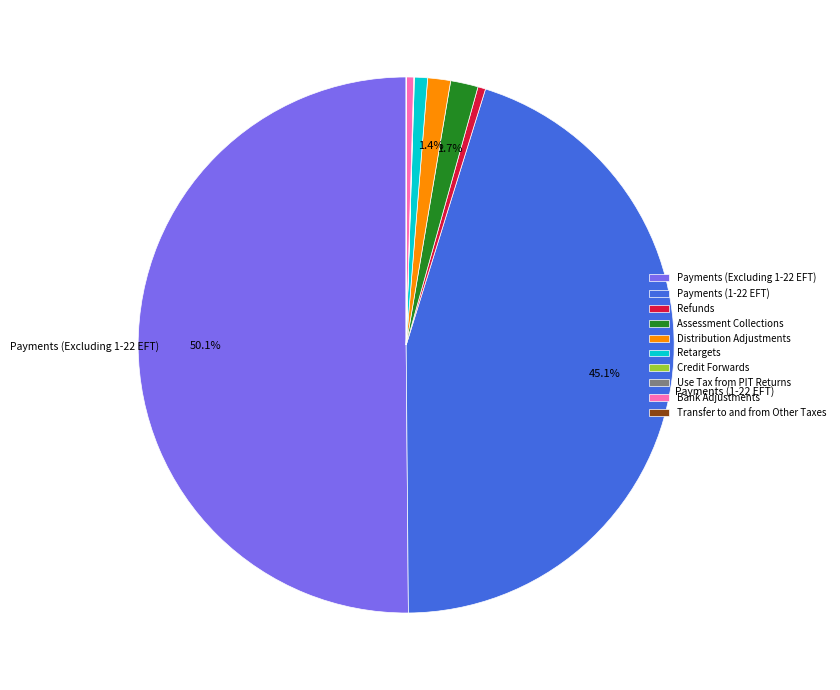

Which slice is the largest?

Payments (Excluding 1-22 EFT)